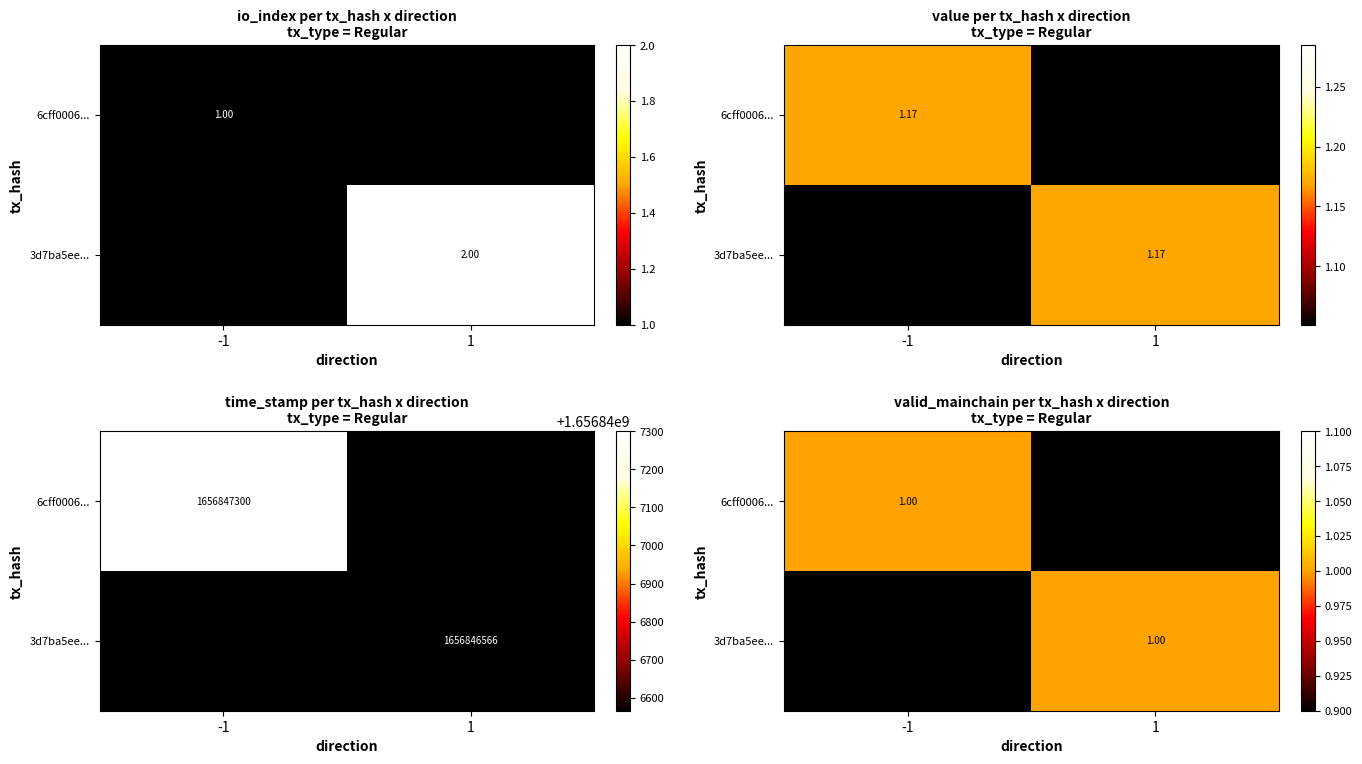

Which series changed the most between -1 and 1?

6cff0006...